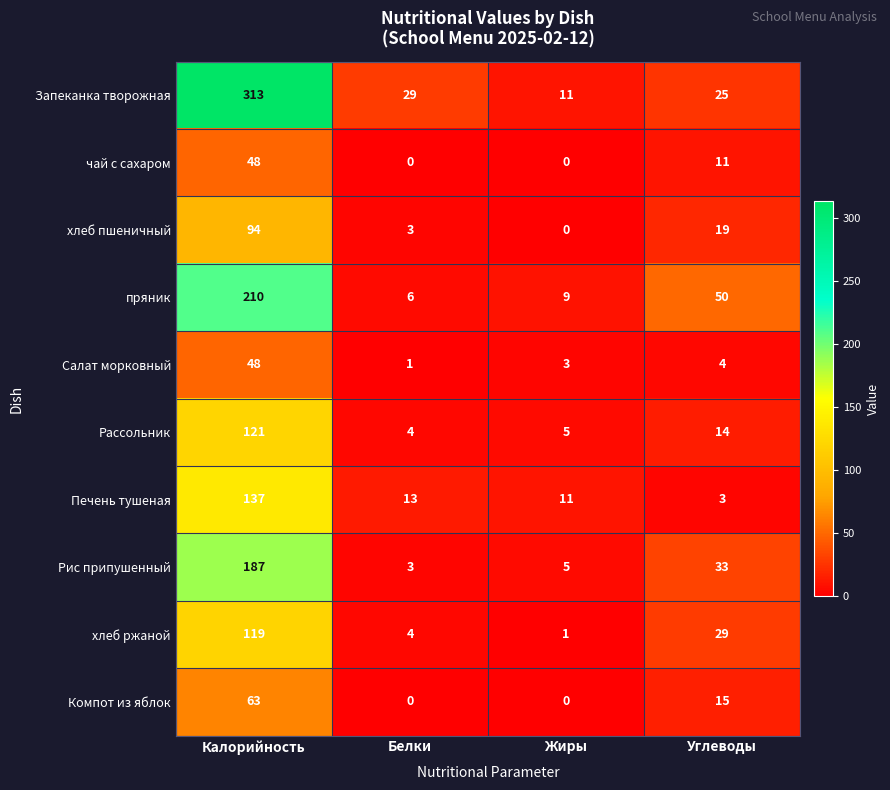

What is the difference between the highest and lowest values at Углеводы?

47